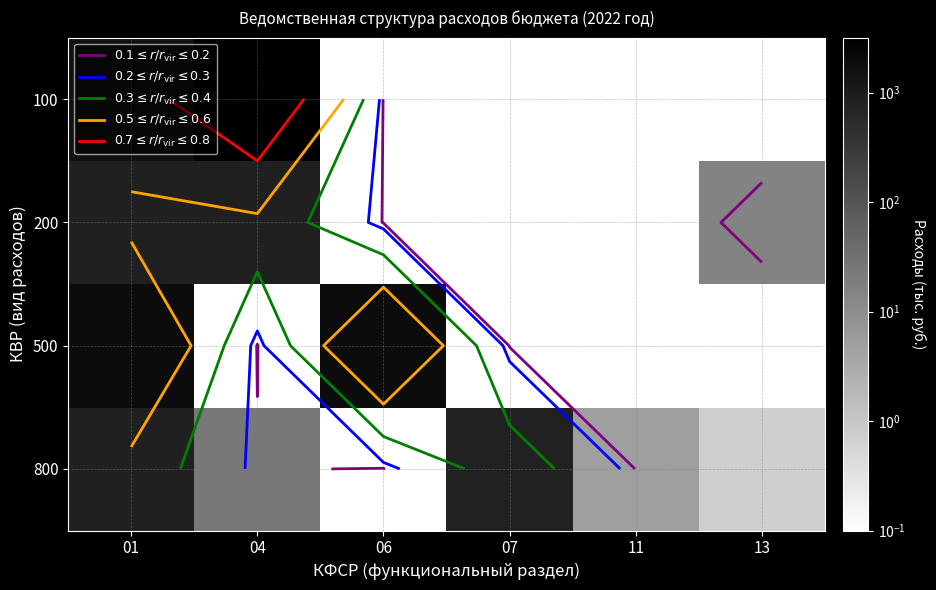

What is the sum of all 500 values?

3808.0